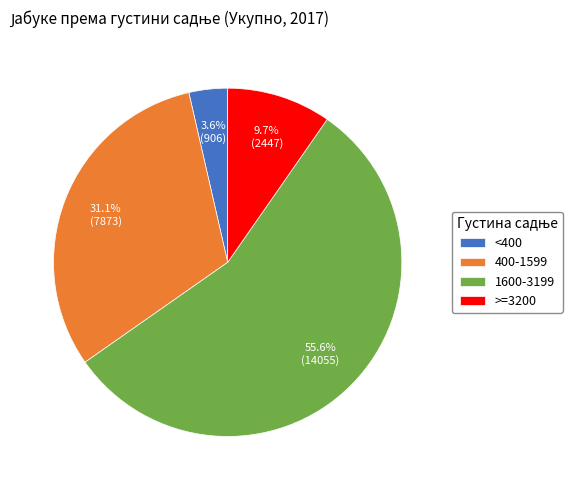

Approximately how many times larger is the value at 400-1599 compared to 1600-3199?

0.6